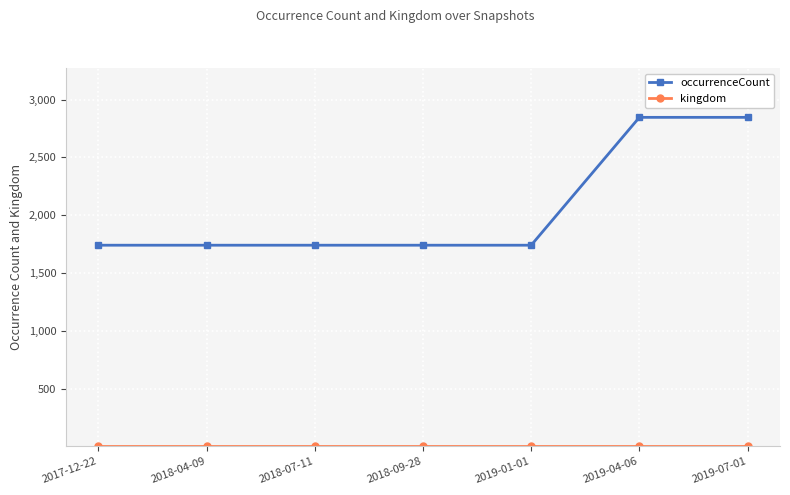

What is the total value across all series at 2019-04-06?

2847